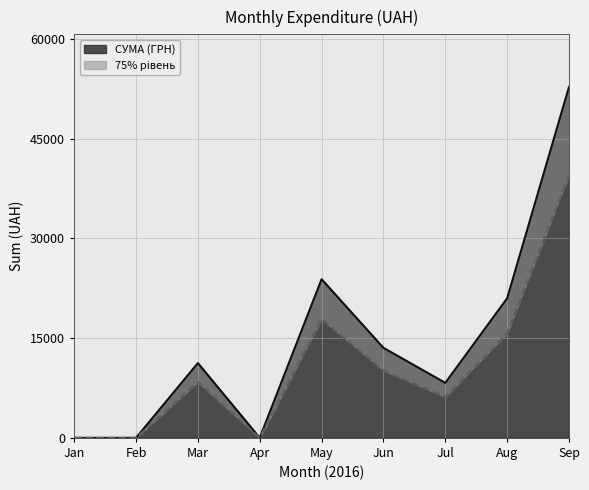

Where is СУМА (ГРН) nearest to the value 26389?

May